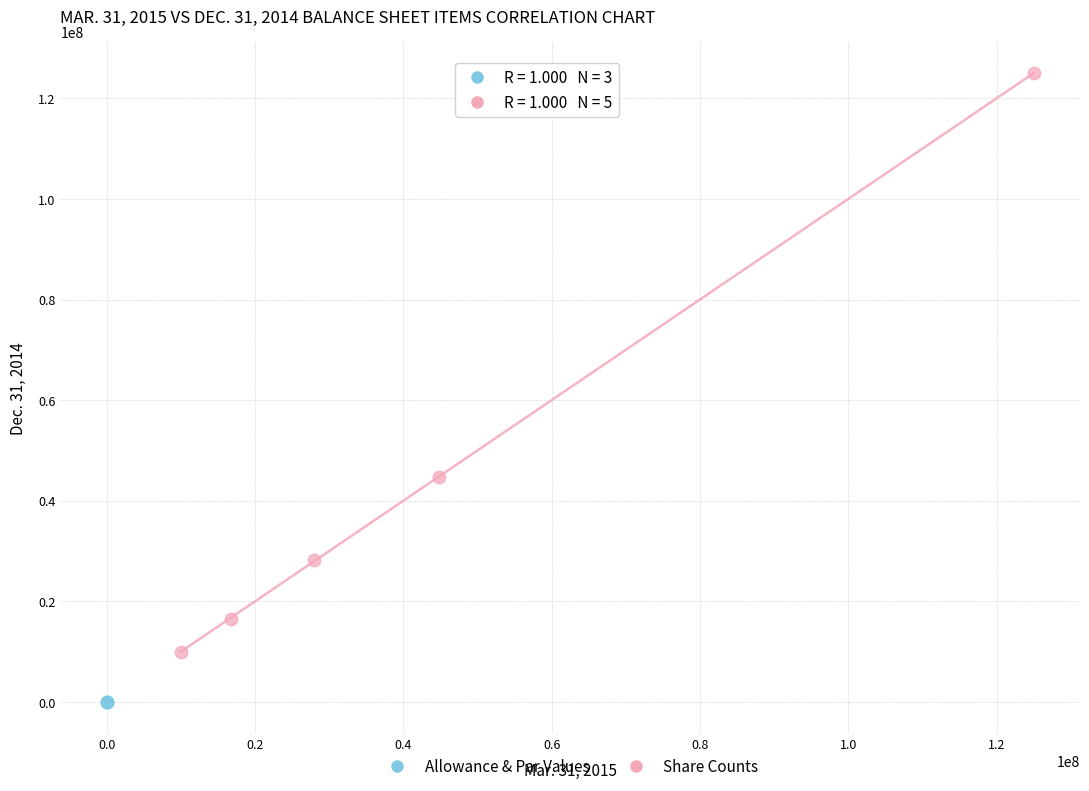

Which series has the largest Y range (max minus min)?

Share Counts